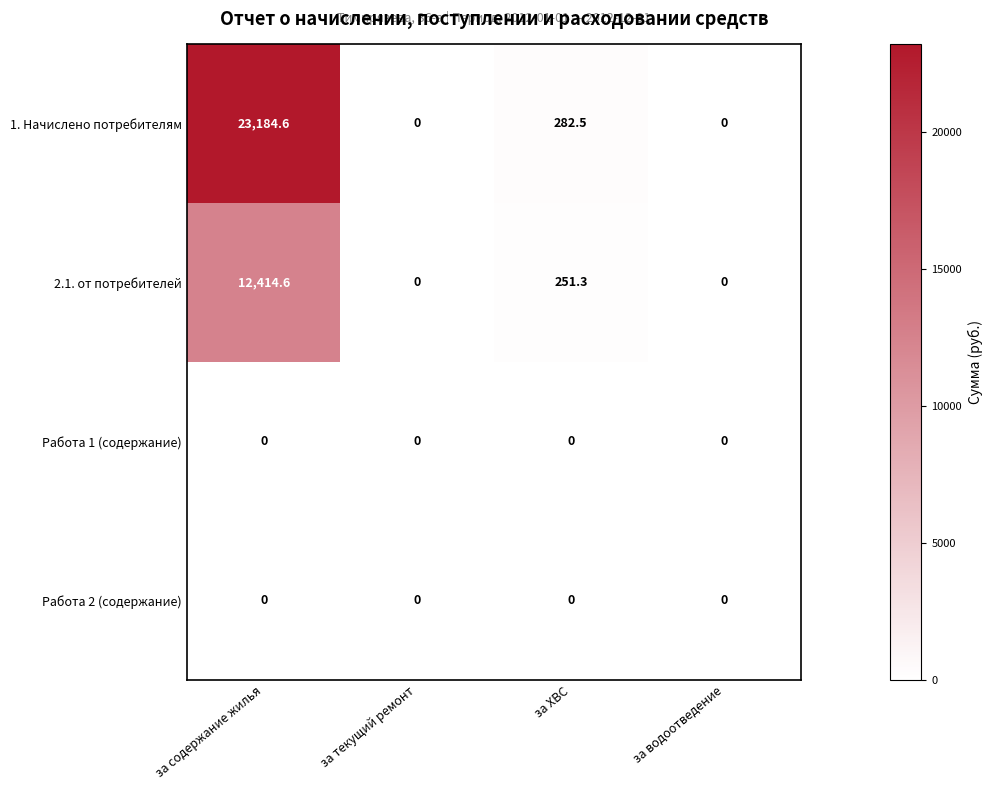

Reading left to right, what are all the values shown in this chart?

1. Начислено потребителям: за содержание жилья=23184.6	за текущий ремонт=0.0	за ХВС=282.5	за водоотведение=0.0
2.1. от потребителей: за содержание жилья=12414.6	за текущий ремонт=0.0	за ХВС=251.3	за водоотведение=0.0
Работа 1 (содержание): за содержание жилья=0.0	за текущий ремонт=0.0	за ХВС=0.0	за водоотведение=0.0
Работа 2 (содержание): за содержание жилья=0.0	за текущий ремонт=0.0	за ХВС=0.0	за водоотведение=0.0